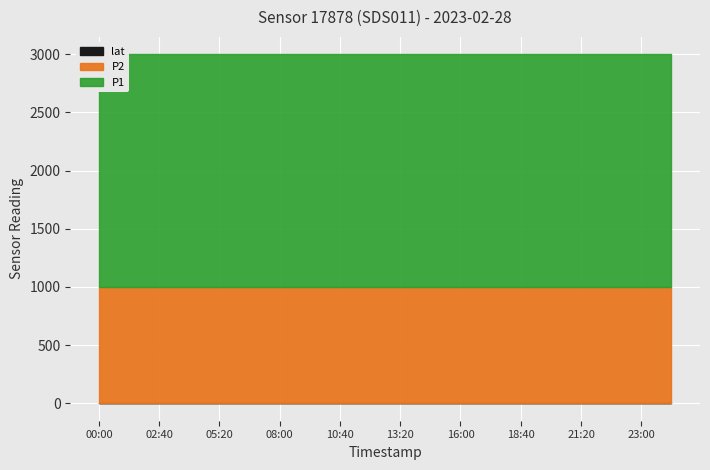

The value of P2 at 13:20 is 999.9. True or false?

True